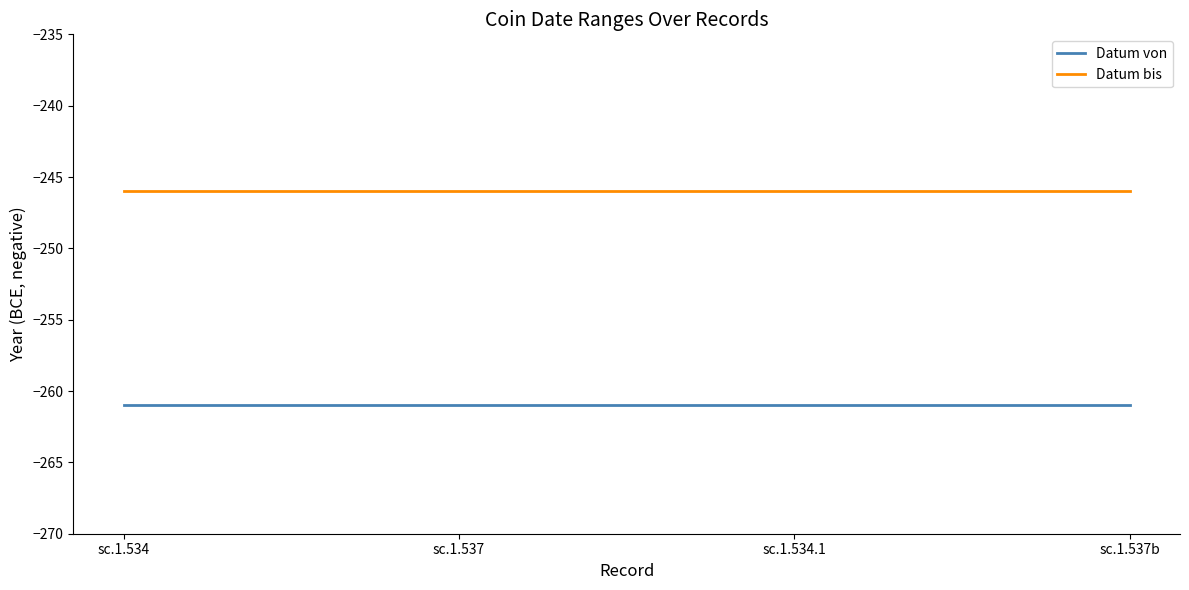

What is the minimum value for Datum von?

-261